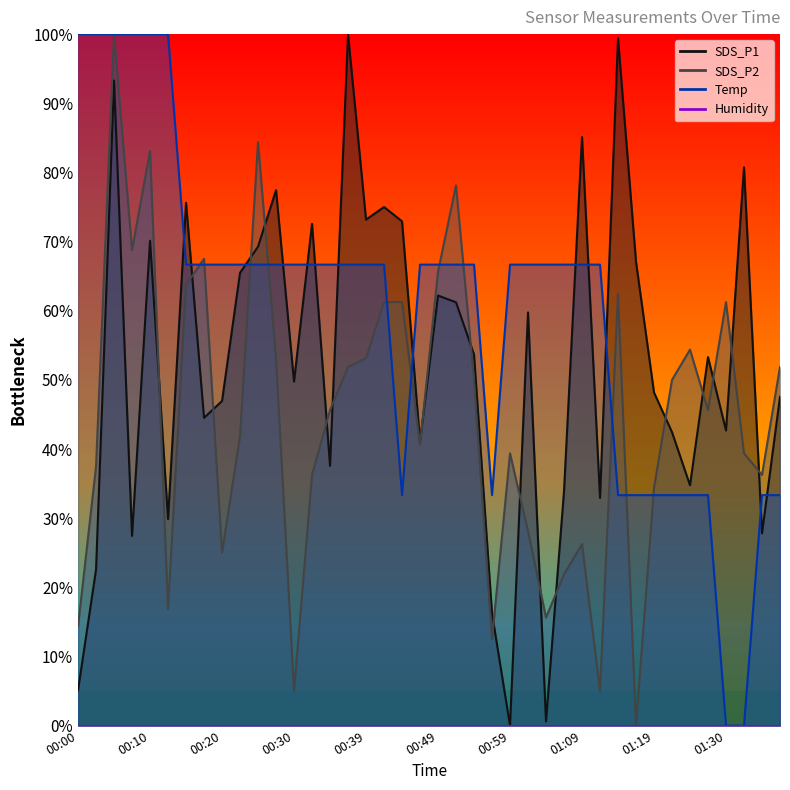

What is the sum of the Temp values at 00:13 and 01:04?

166.7